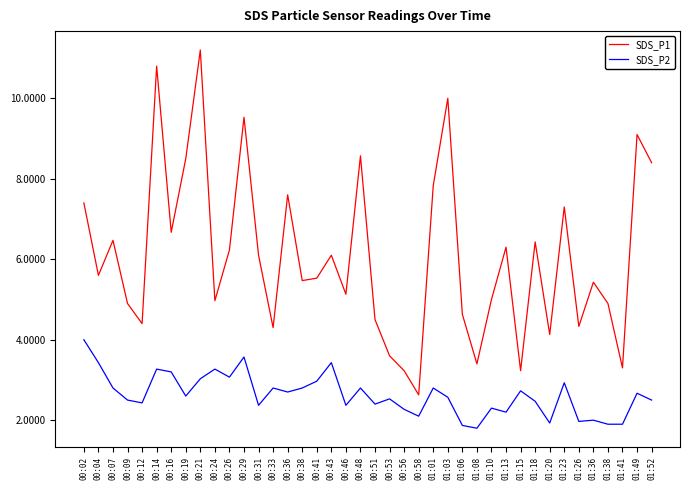

What is the highest value of the SDS_P1 series?

11.2